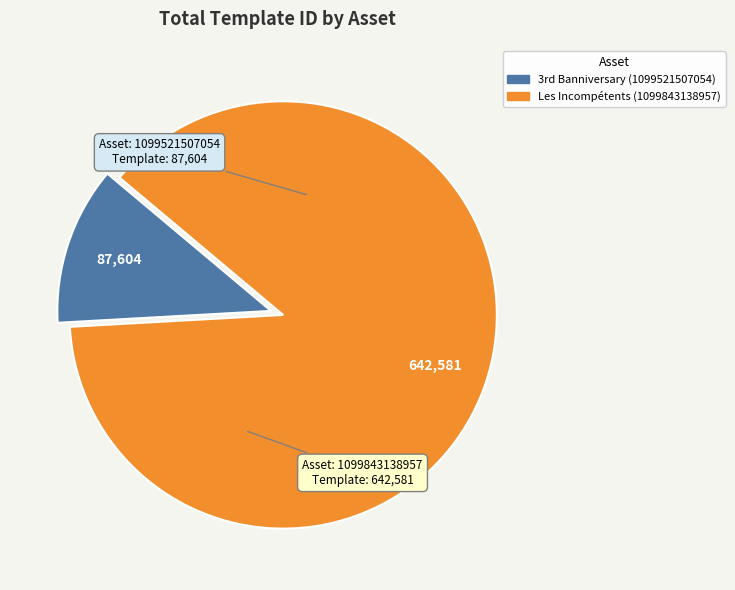

Is there a majority slice in this chart?

Yes